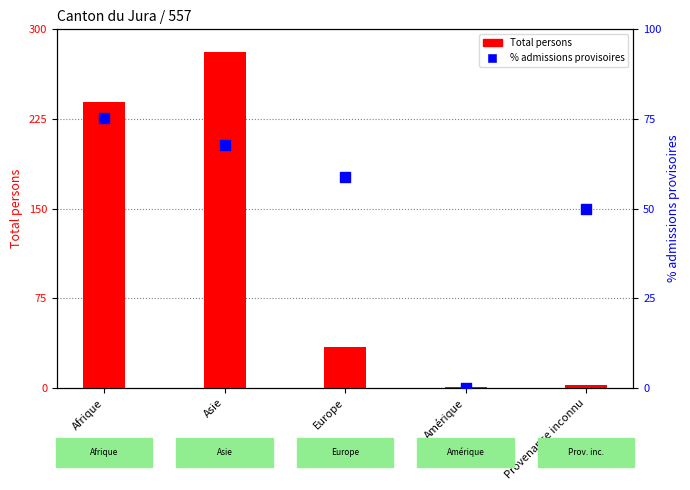

Which series has the widest spread of Y values?

Total persons